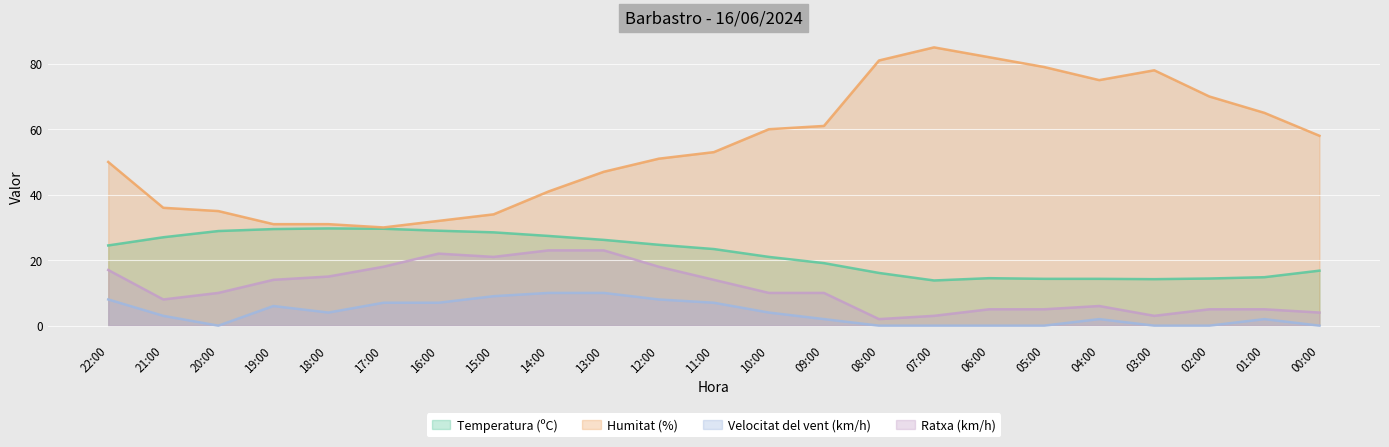

True or false: Ratxa (km/h) and Humitat (%) intersect in this chart.

False